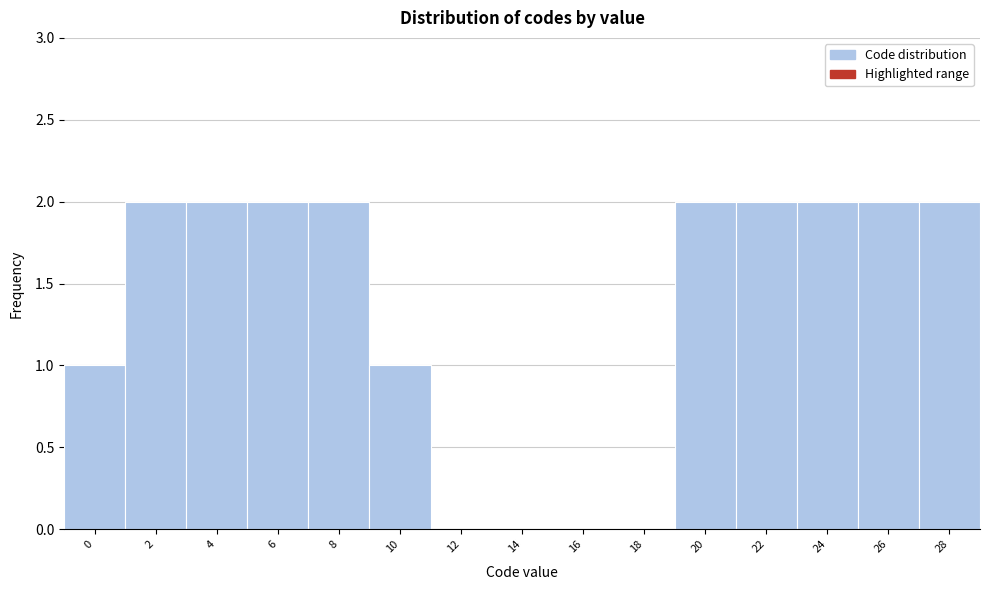

Reading left to right, list all the values displayed in this chart.

0=1	2=2	4=2	6=2	8=2	10=1	12=0	14=0	16=0	18=0	20=2	22=2	24=2	26=2	28=2